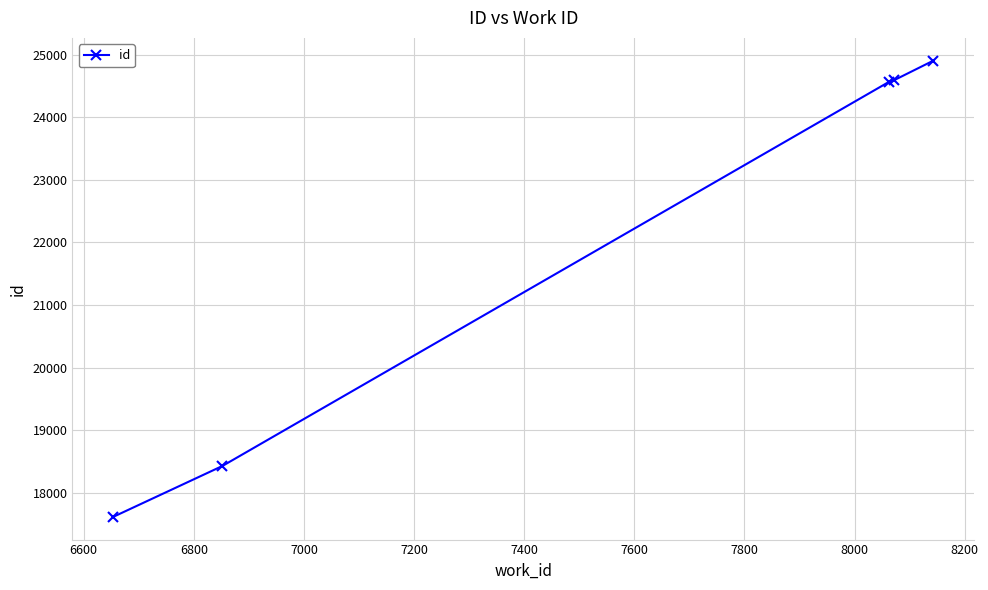

Count the number of categories in the chart.

5